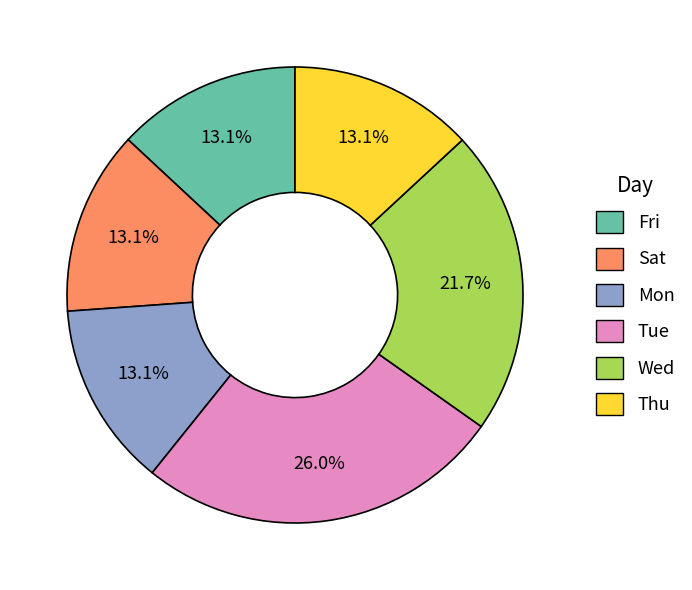

Is there any slice that represents more than half of the pie?

No